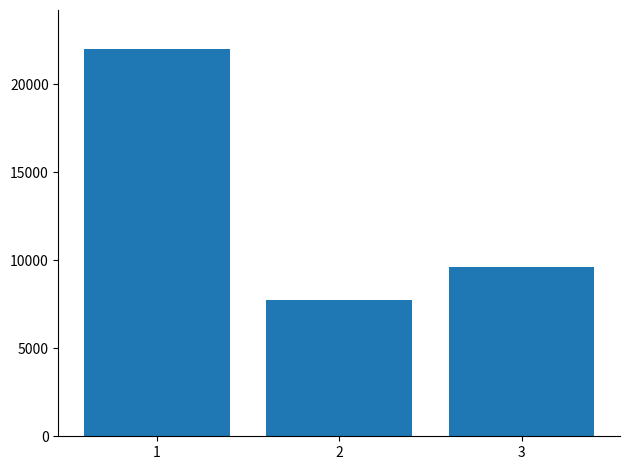

Count the number of data series in this chart.

1